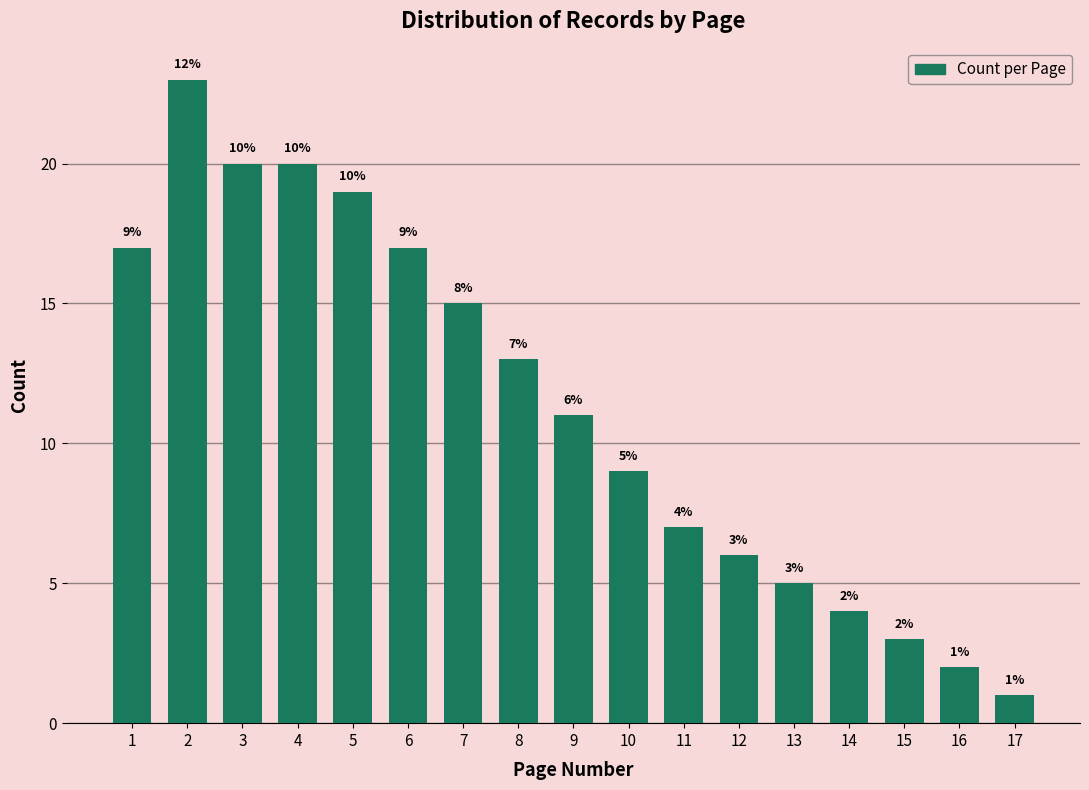

Reading left to right, transcribe all the data shown in this chart.

17	23	20	20	19	17	15	13	11	9	7	6	5	4	3	2	1